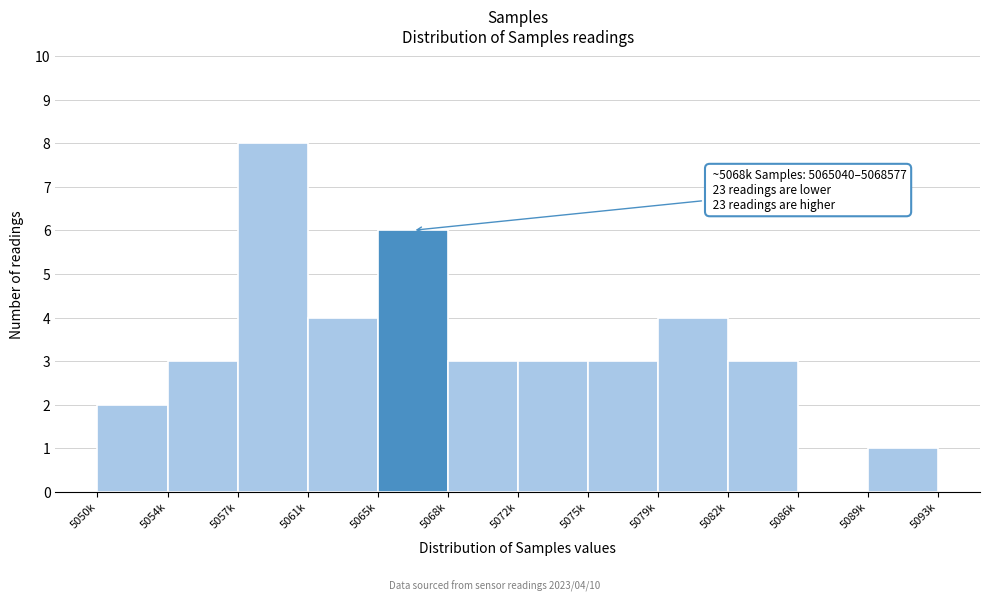

Reading left to right, what are all the values shown in this chart?

5050k=2	5054k=3	5057k=8	5061k=4	5065k=6	5068k=3	5072k=3	5075k=3	5079k=4	5082k=3	5086k=0	5089k=1